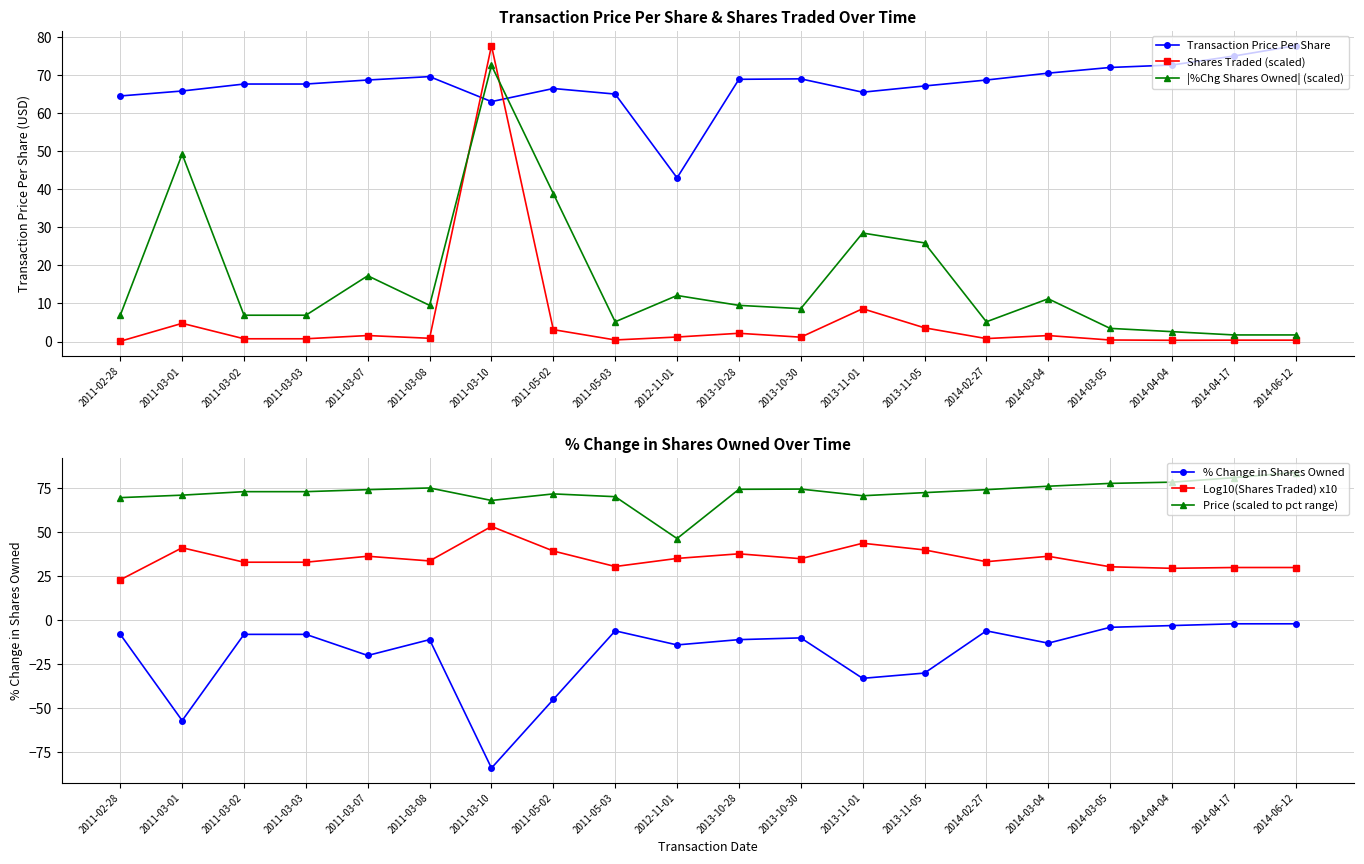

List the series in order of their peak value, lowest first.

% Change in Shares Owned, Log10(Shares Traded) x10, |%Chg Shares Owned| (scaled), Transaction Price Per Share, Shares Traded (scaled), Price (scaled to pct range)